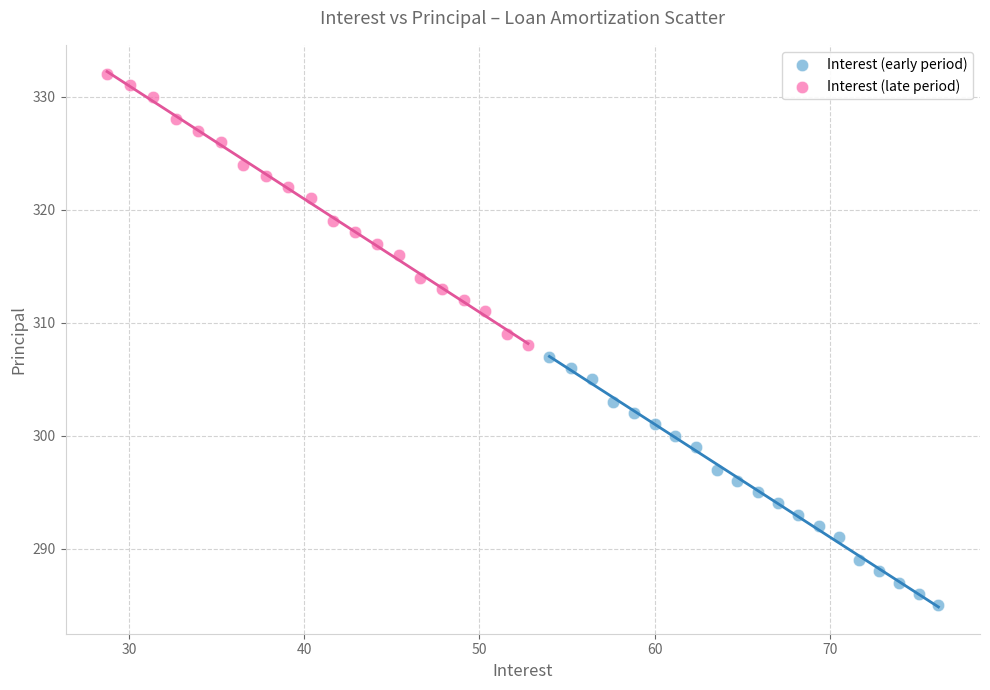

Which series reaches the maximum Y coordinate?

Interest (late period)